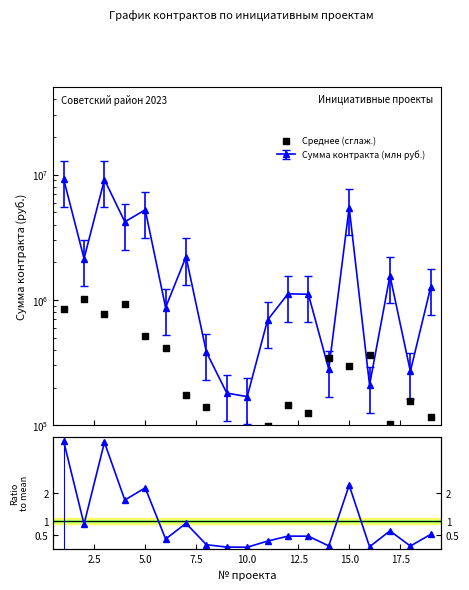

Is the value of Среднее (сглаж.) at 9 greater than the value of Сумма контракта (млн руб.) at 11?

Yes